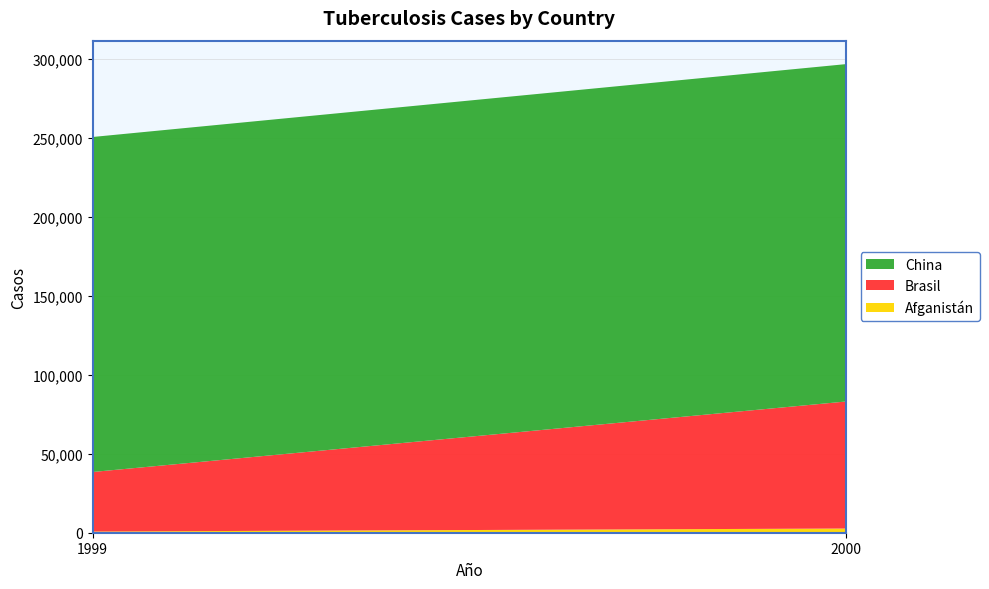

Reading left to right, list all the values displayed in this chart.

Afganistán: 1999=745	2000=2666
Brasil: 1999=37737	2000=80488
China: 1999=212258	2000=213766